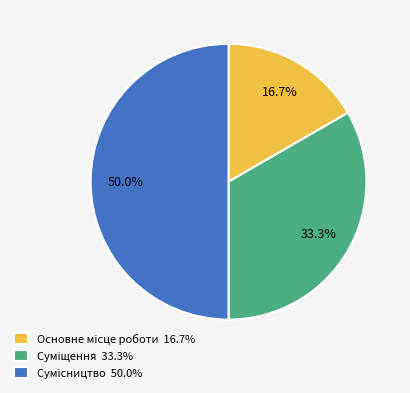

Count the number of slices in the pie.

3